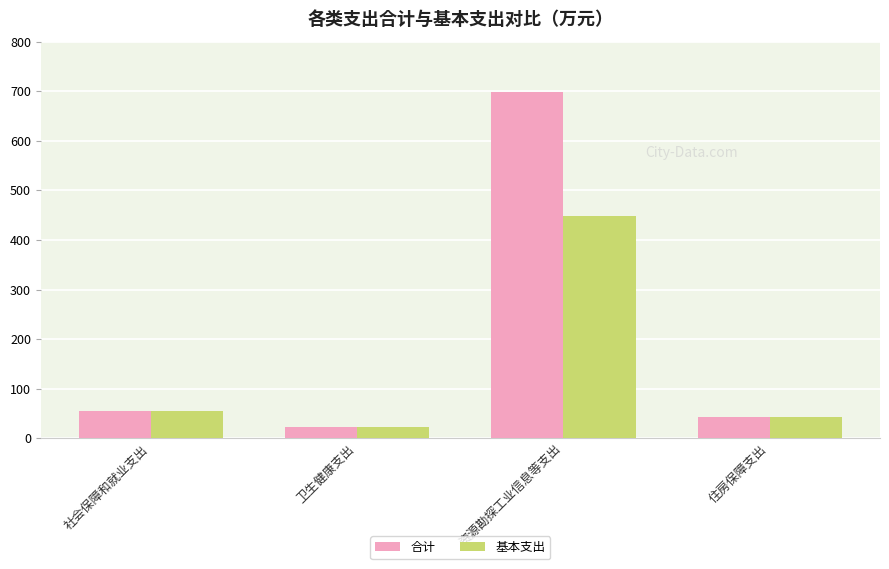

Which label corresponds to the largest value in the chart?

资源勘探工业信息等支出